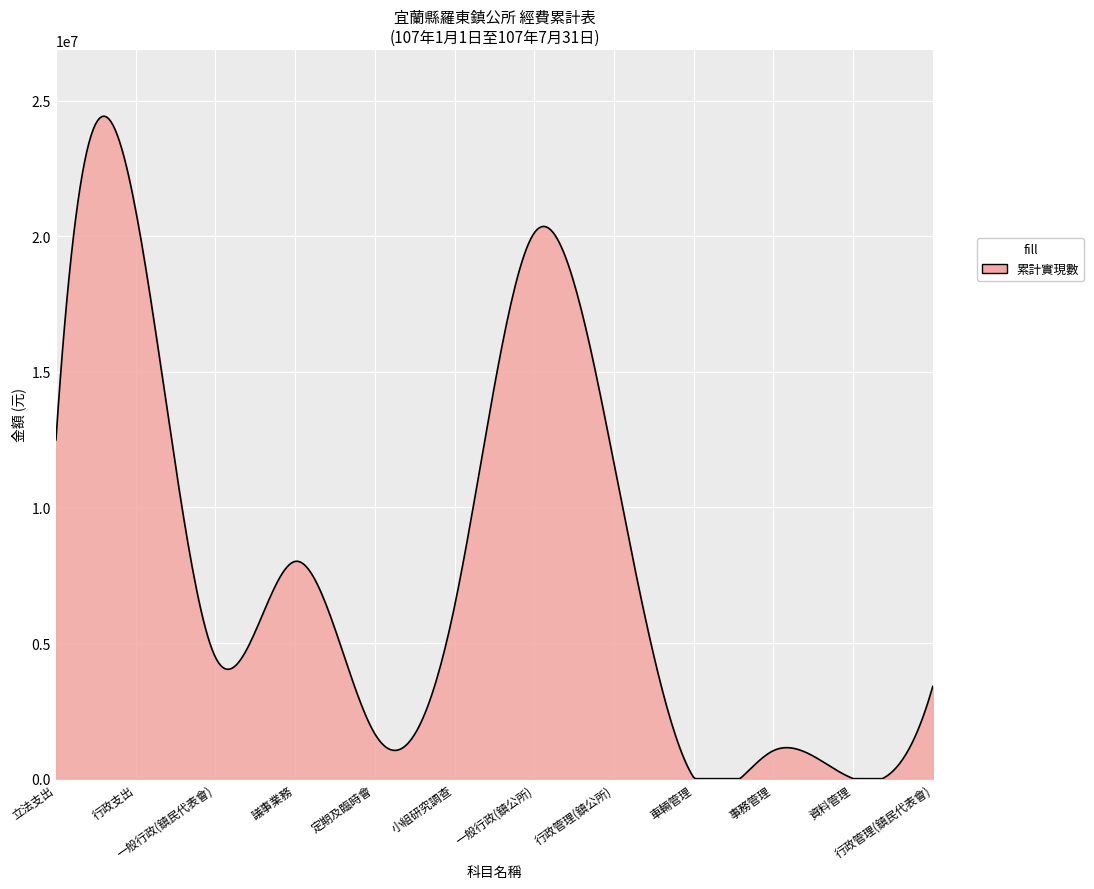

What is the maximum value shown in the chart?

24429213.9